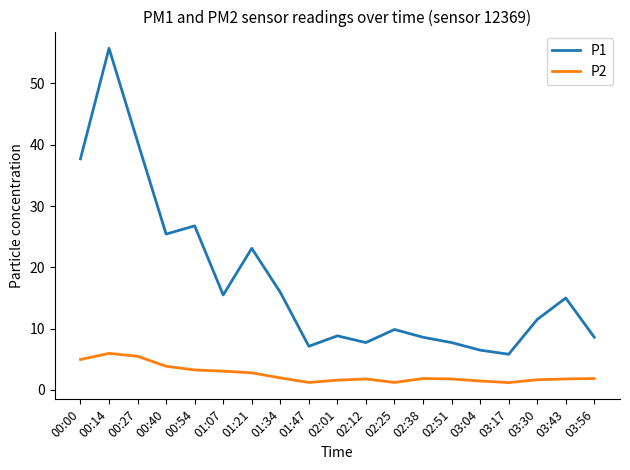

At which category does P1 reach its first local valley?

00:40